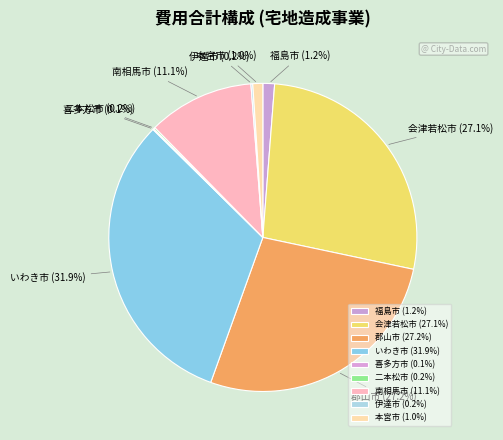

Does any single category account for the majority?

No